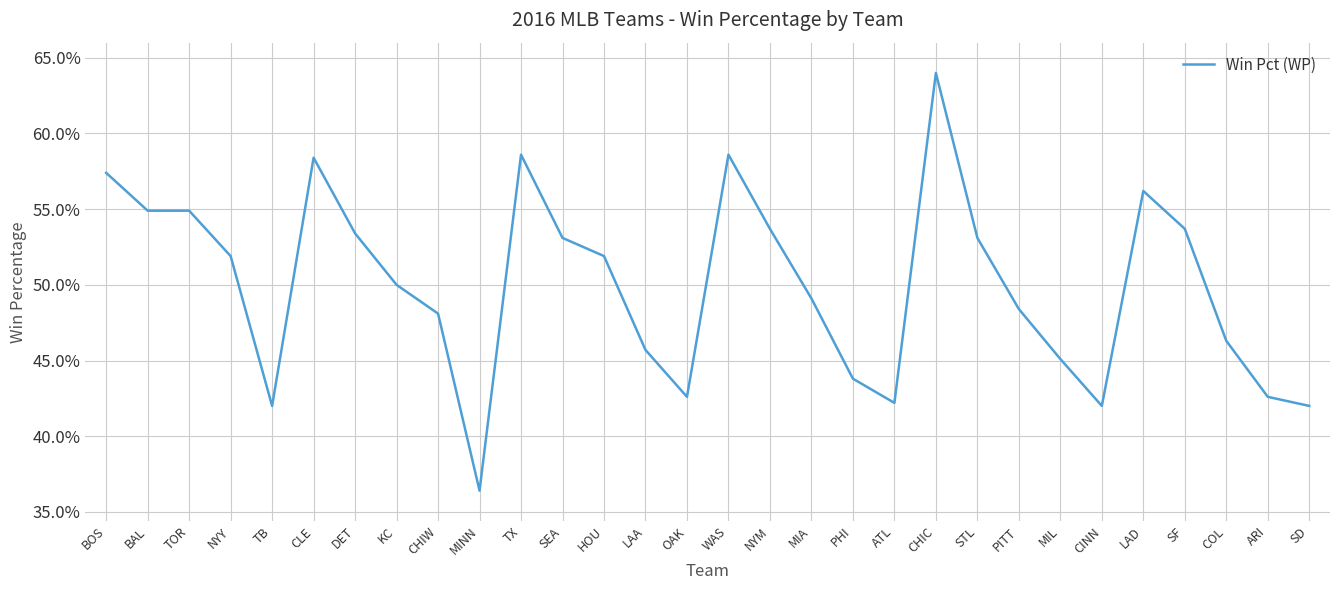

What is the difference between the maximum and minimum values?

0.3